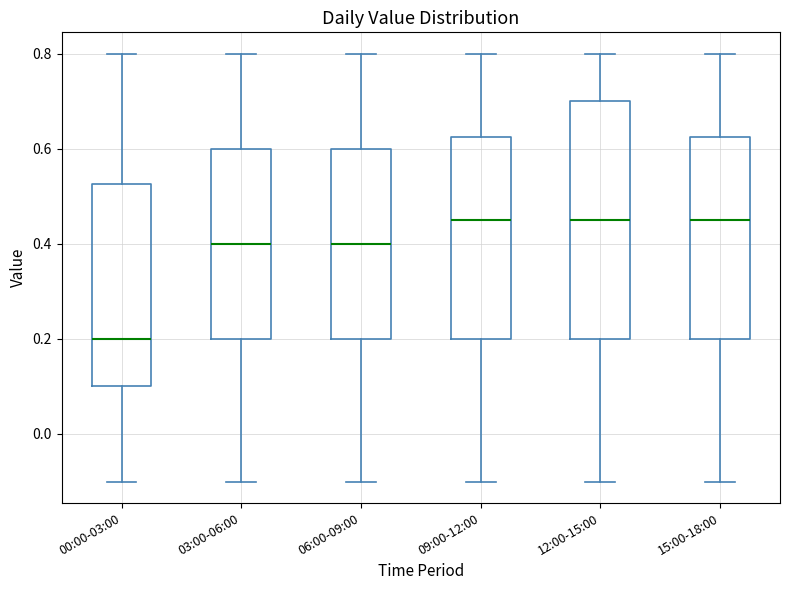

Where does the lower whisker of the box for 06:00-09:00 end on the y-axis? The values are not printed on the chart, so give them approximately, as read against the axis.

-0.10